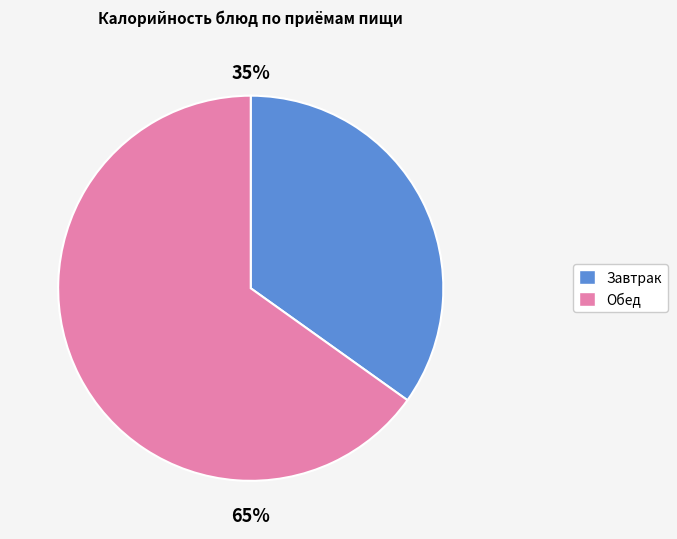

To the nearest percent, what is the difference between the largest and smallest slice percentages?

30%